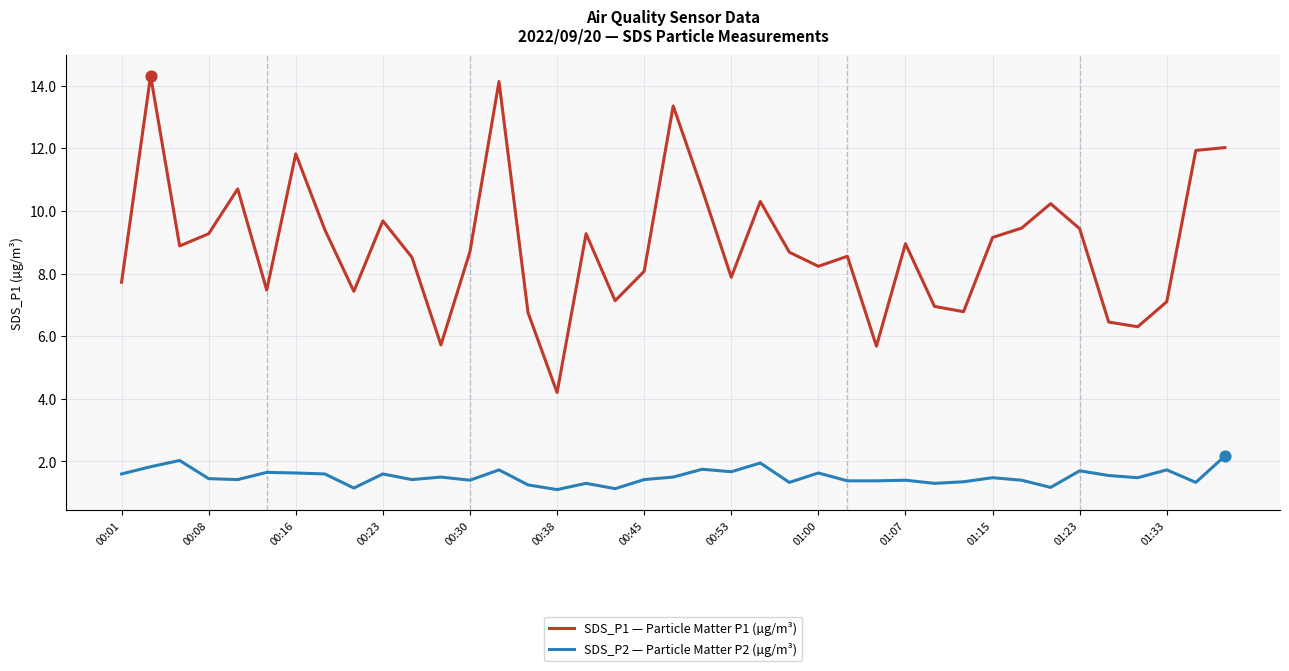

What are all the series names shown in the legend?

SDS_P1 — Particle Matter P1 (µg/m³), SDS_P2 — Particle Matter P2 (µg/m³)